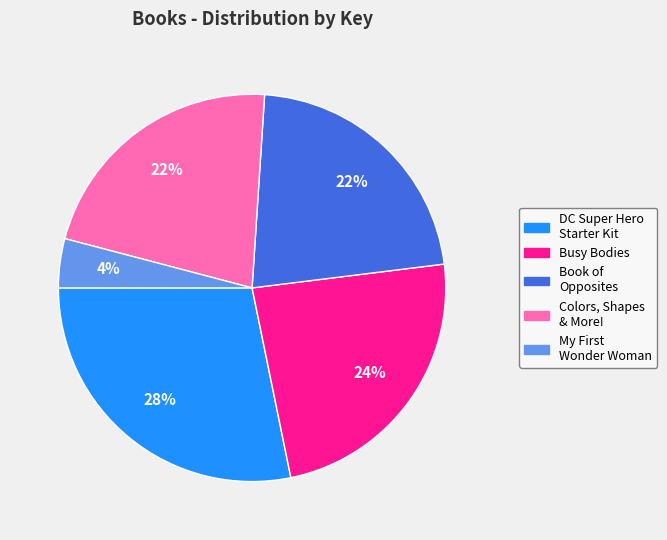

To the nearest percent, what percentage of the pie is Book of Opposites?

22%